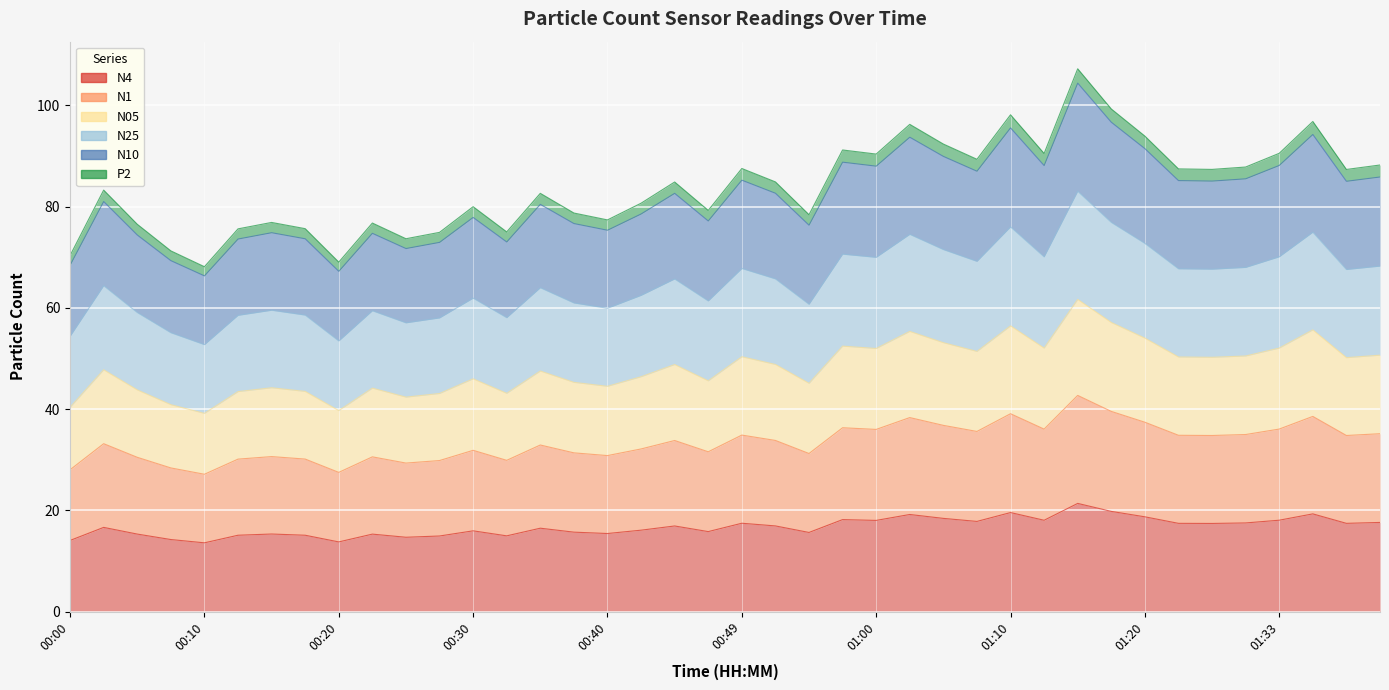

What is the maximum value shown in the chart?

107.2